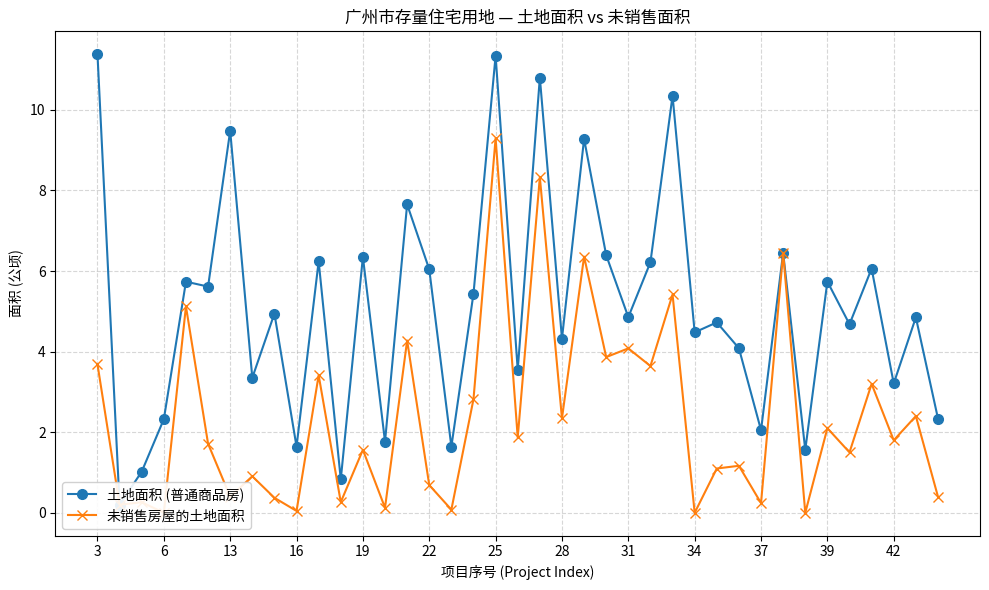

How many values in the 土地面积 (普通商品房) series are below 4?

13